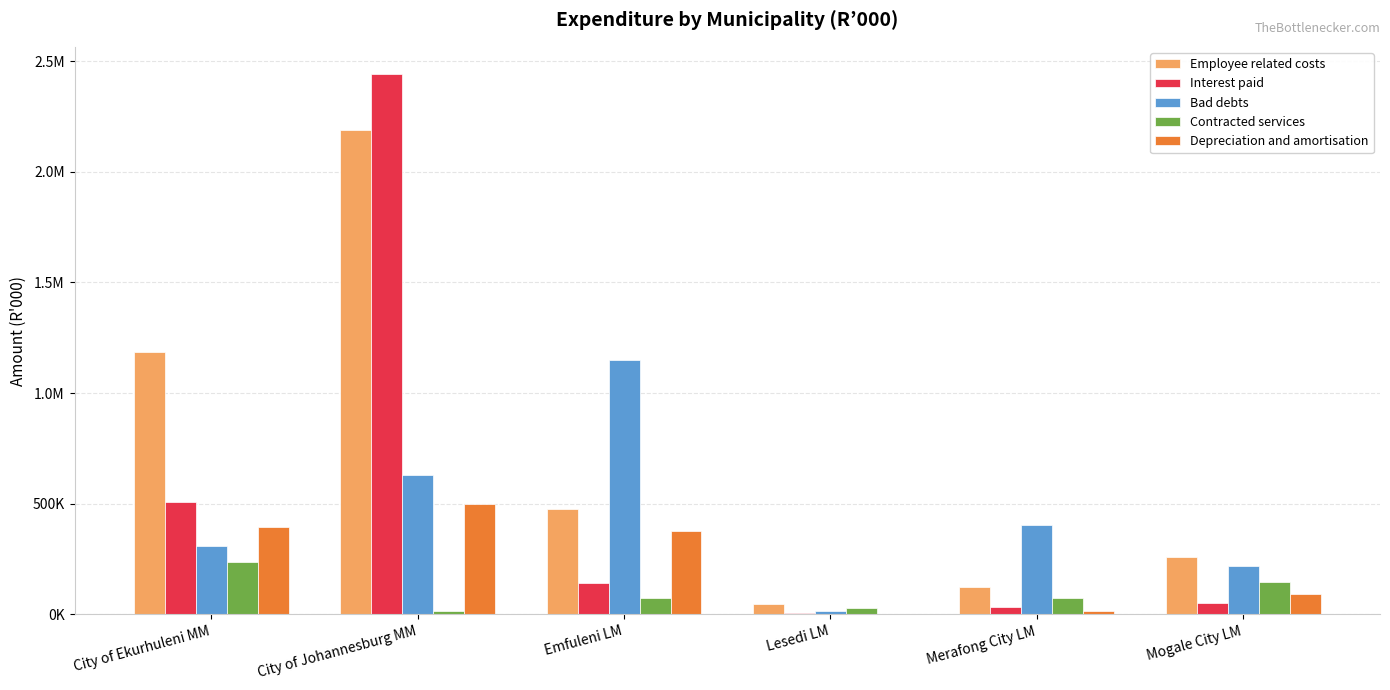

The value of Interest paid at City of Johannesburg MM is 2442043. True or false?

True